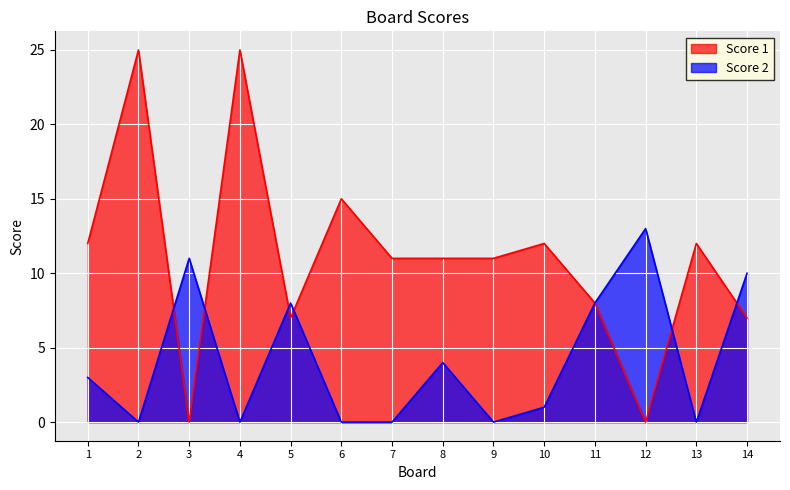

How many data points in Score 1 are above 11?

6